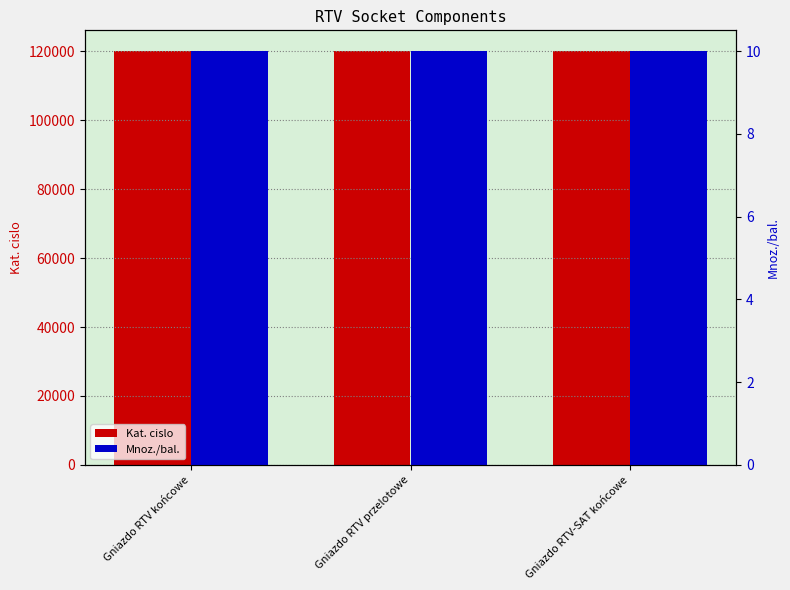

At how many categories does at least one series exceed 11517?

3